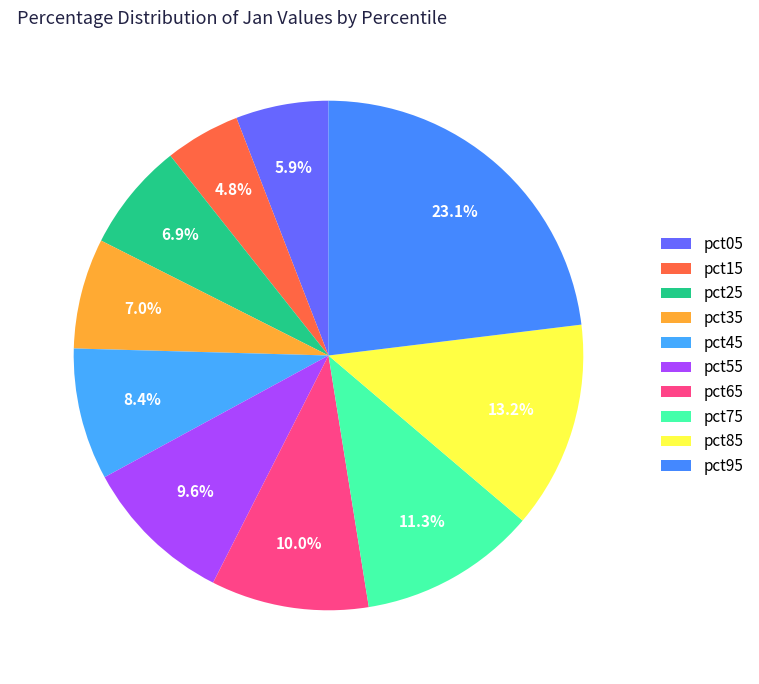

How many segments does this pie chart have?

10